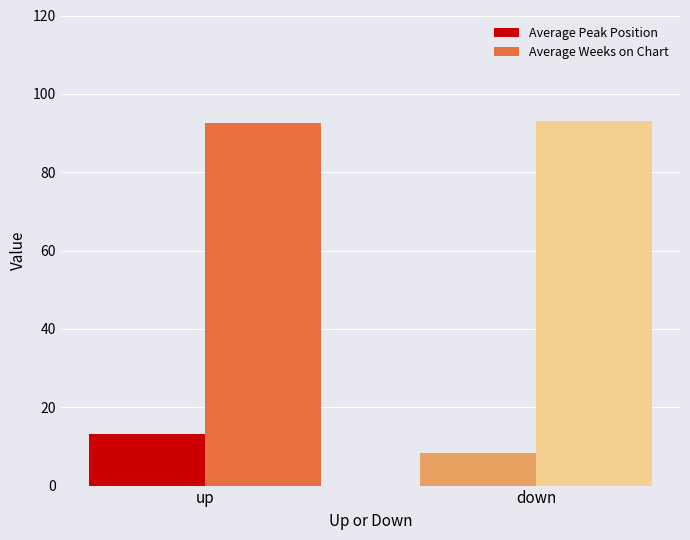

Which series has the widest spread of values?

Average Peak Position